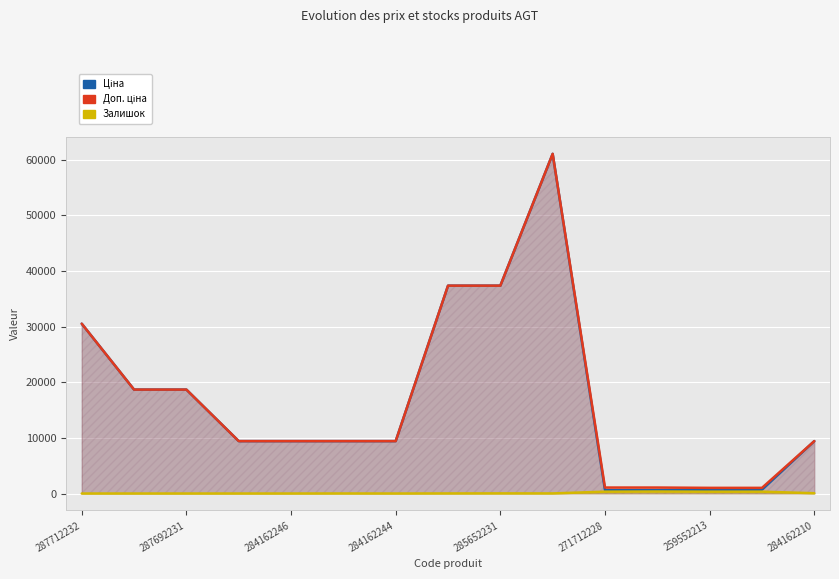

At which label is Ціна closest to 30805?

287712232